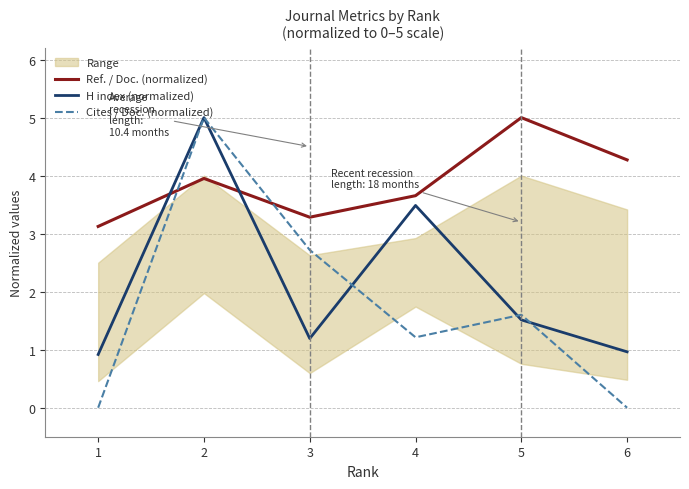

What is the value of the Cites / Doc. (normalized) point at the 2nd from the left?

5.0